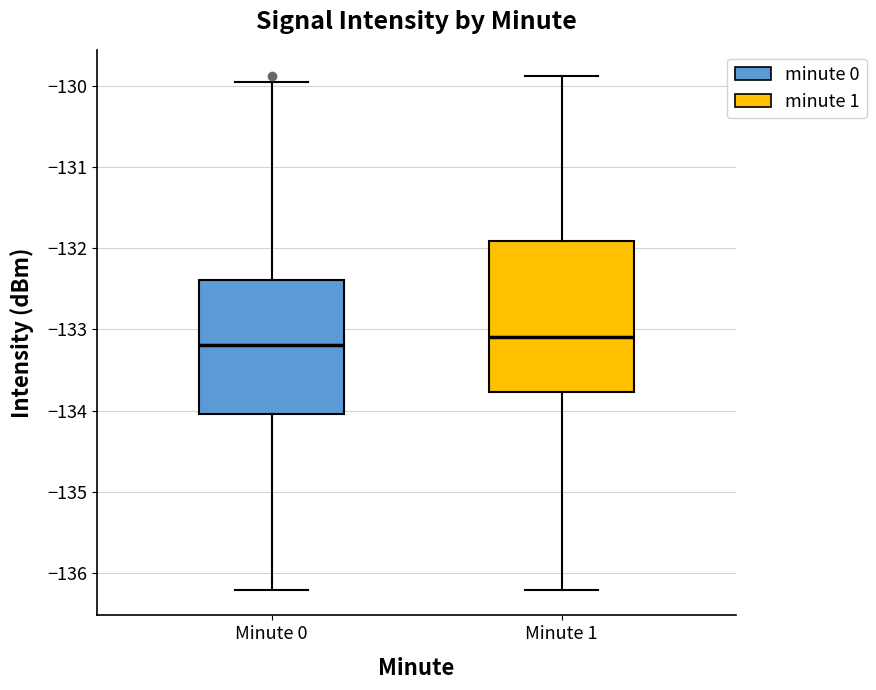

Reading left to right, transcribe this box plot: for each box, give where its median line is, the range the box spans, and where its two whiskers end, as read against the y-axis. The values are not printed on the chart, so give them approximately, as read against the axis.

Minute 0: median -133.2, box -134.0 to -132.4, whiskers -136.2 to -129.9
Minute 1: median -133.1, box -133.8 to -131.9, whiskers -136.2 to -129.9